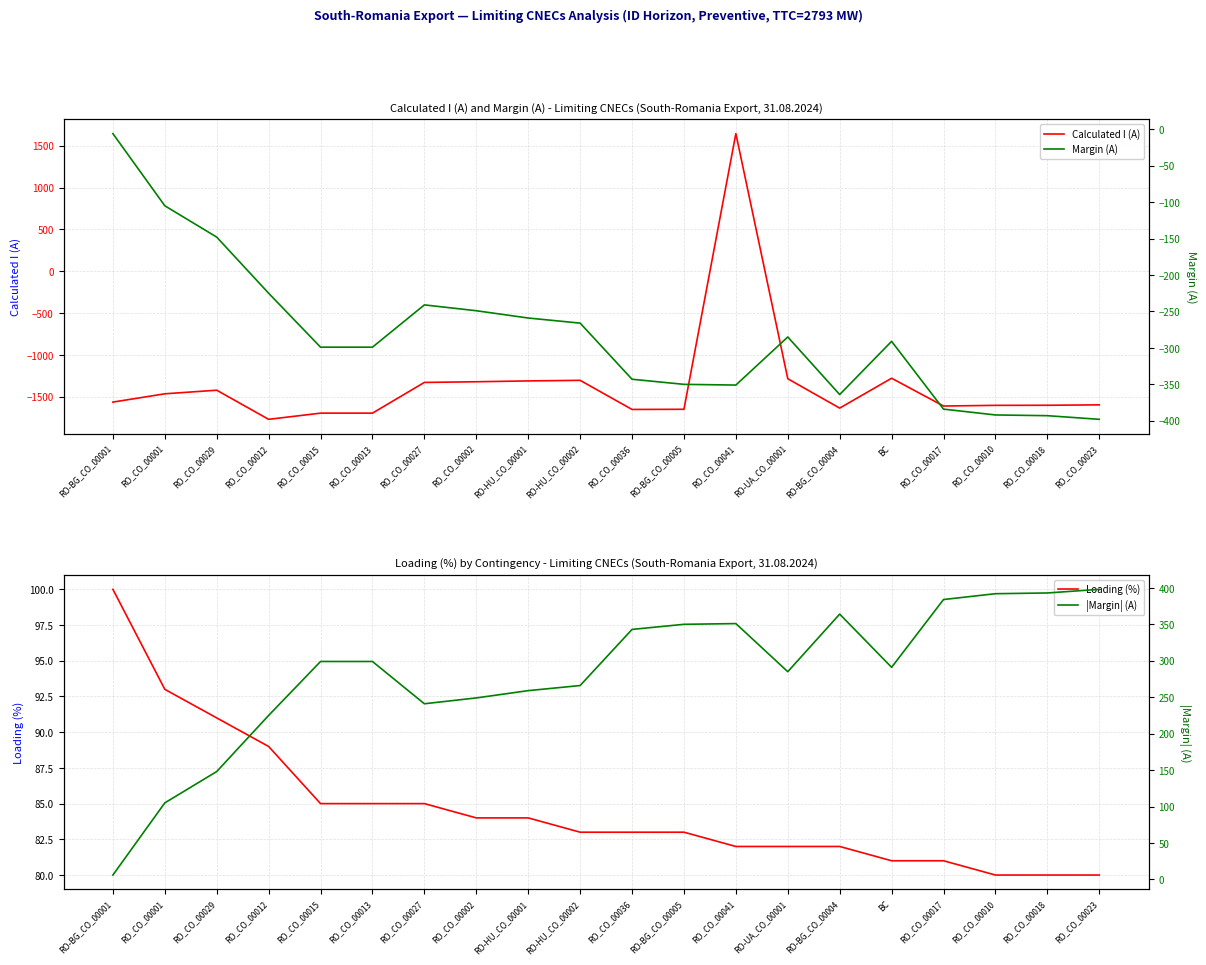

Which category has the lowest value across all series?

RO_CO_00012